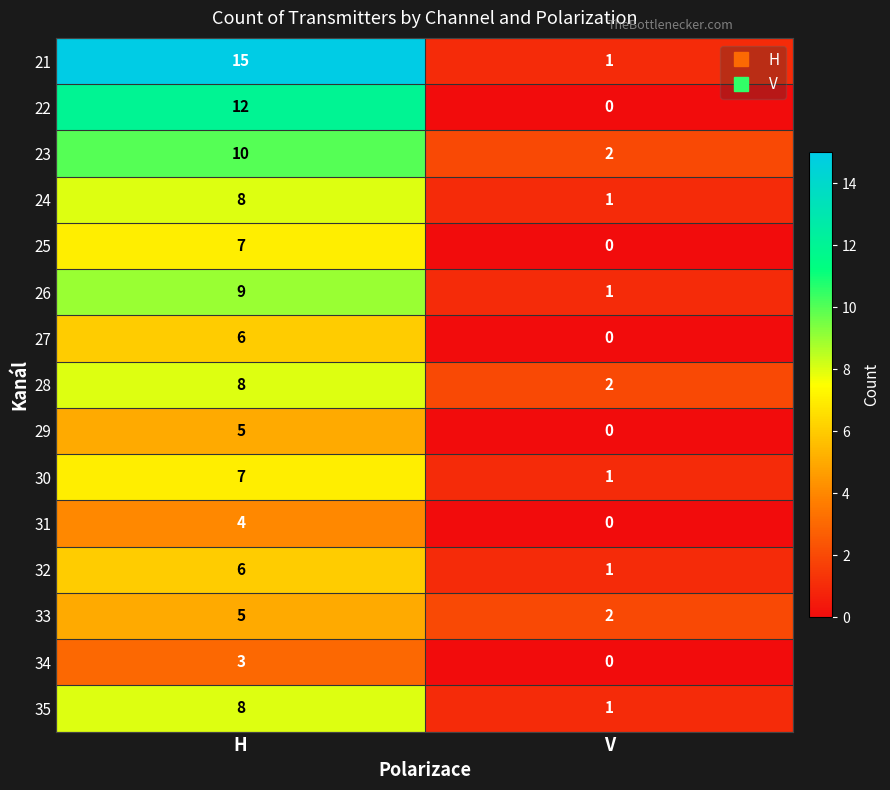

What is the difference between the 32 values at H and V?

5